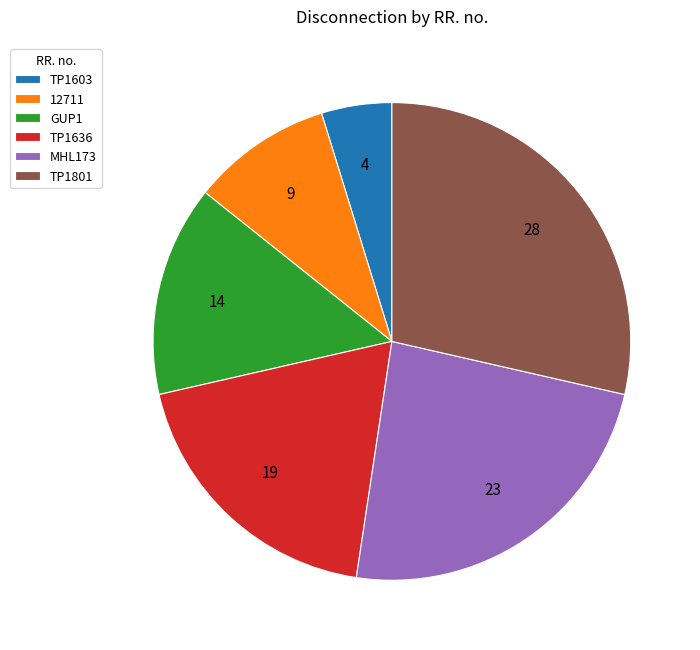

Count the number of slices in the pie.

6